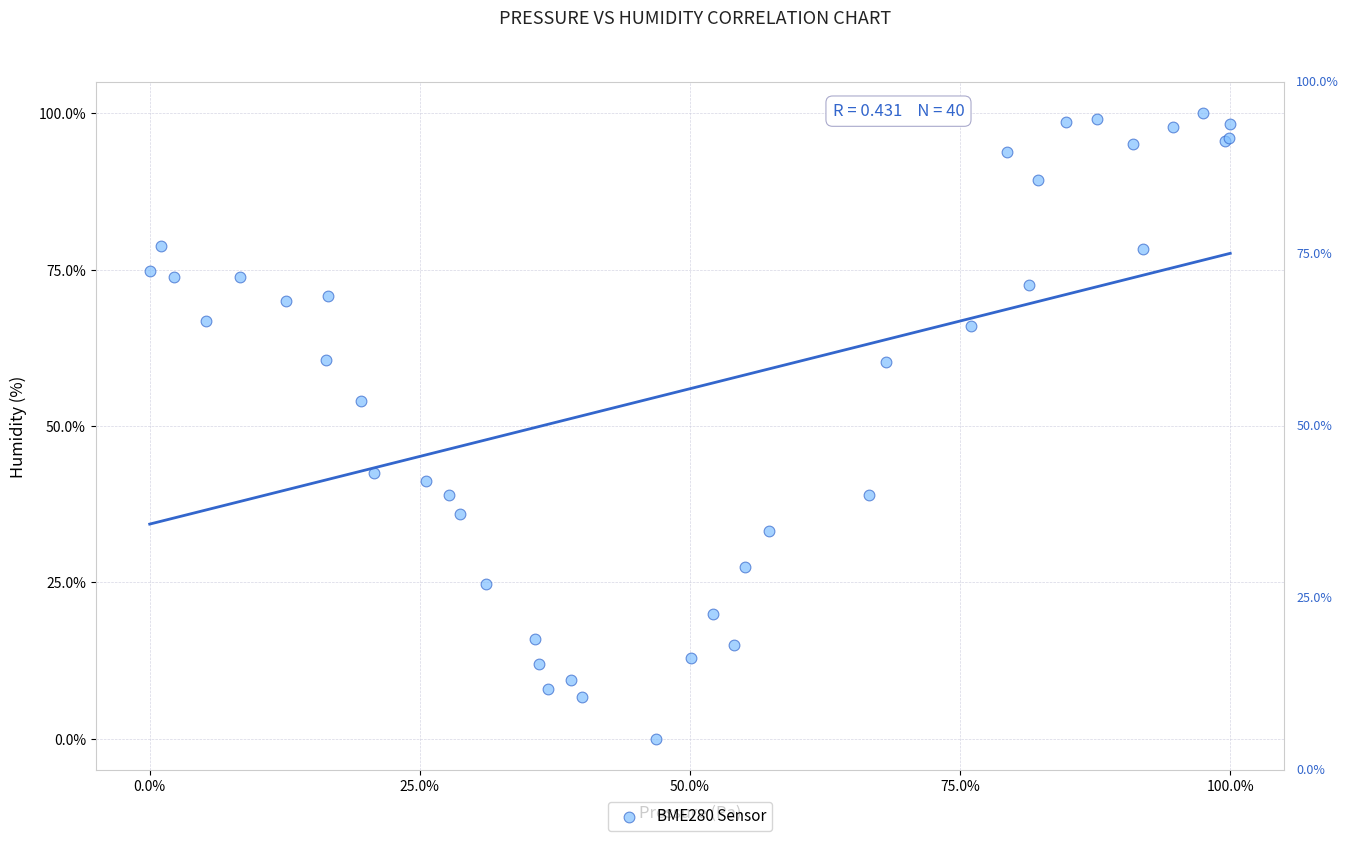

What Y value in the scatter plot is closest to 50?

54.0